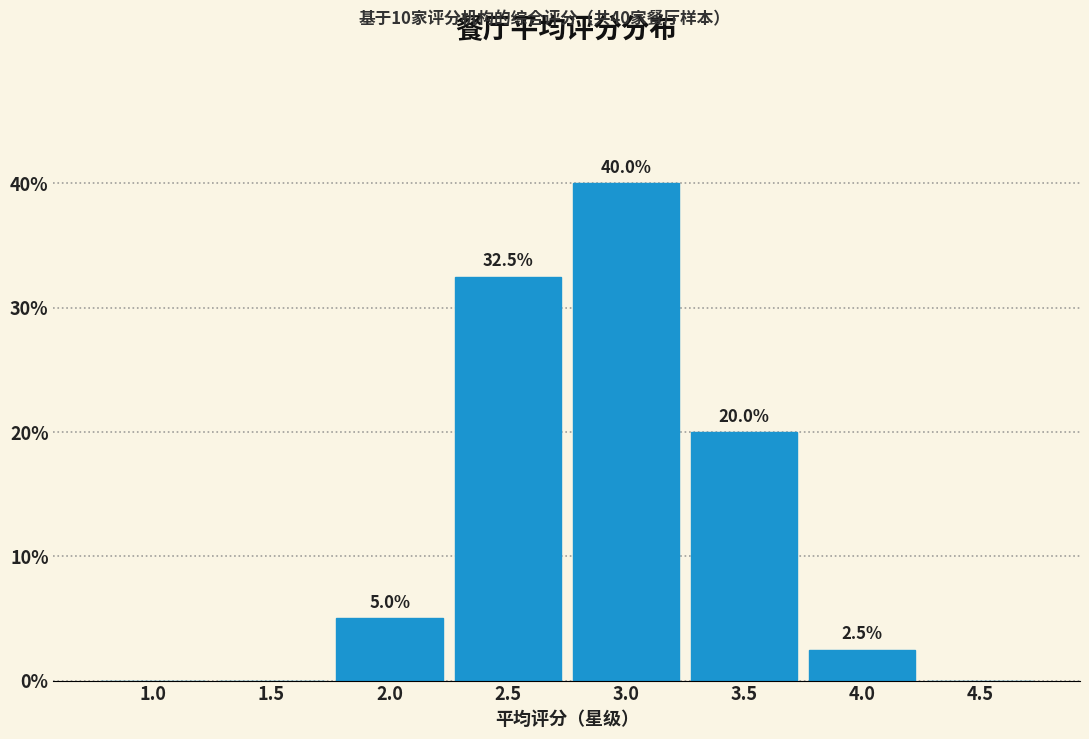

Which has a higher value, 2.5 or 1.5?

2.5